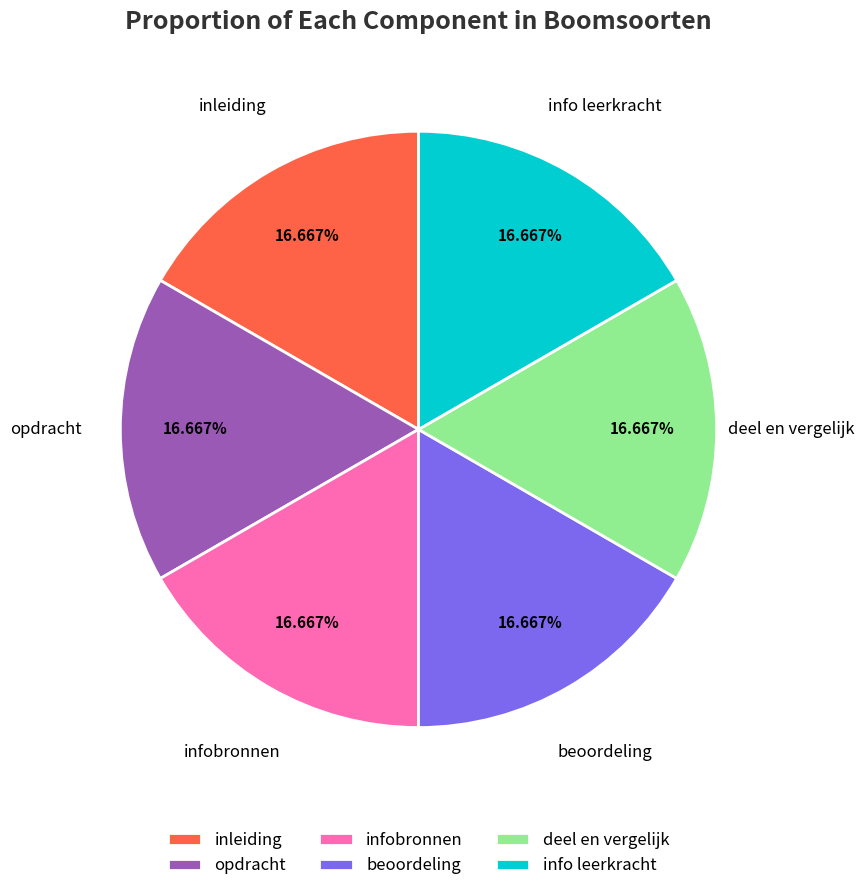

To the nearest percent, what portion does info leerkracht represent?

17%